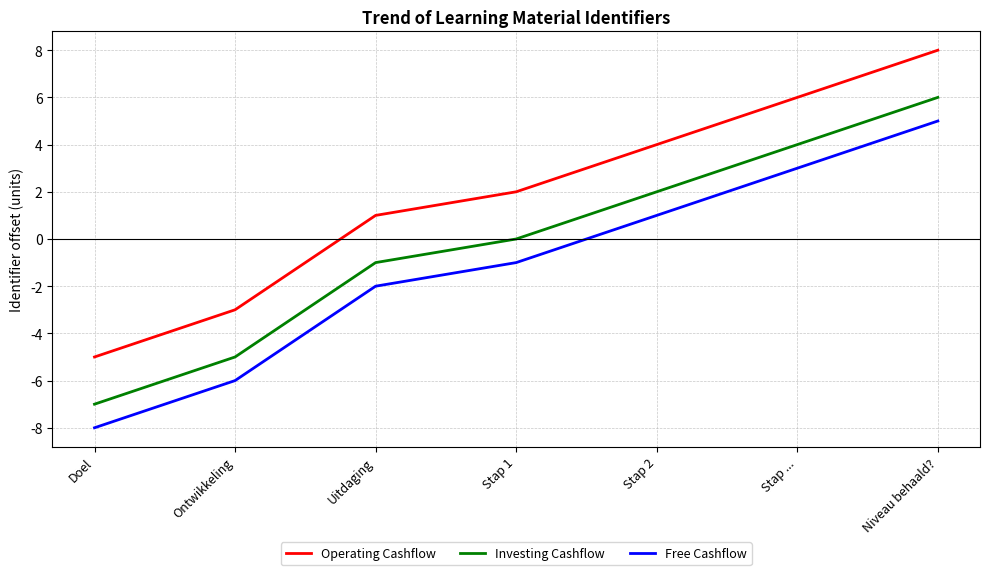

What position from the left is Doel?

1